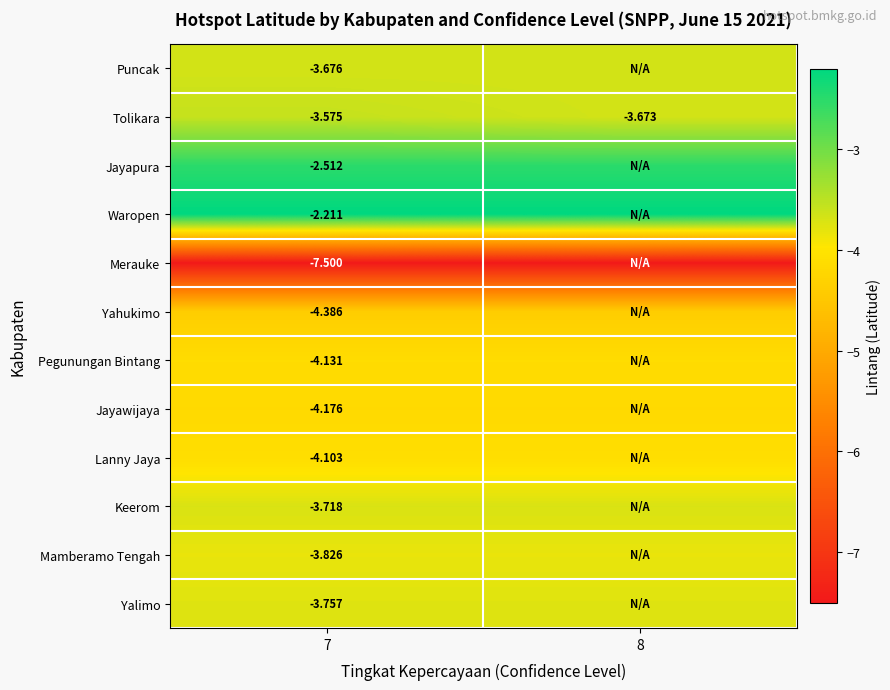

At which category is the sum across all series the highest?

7